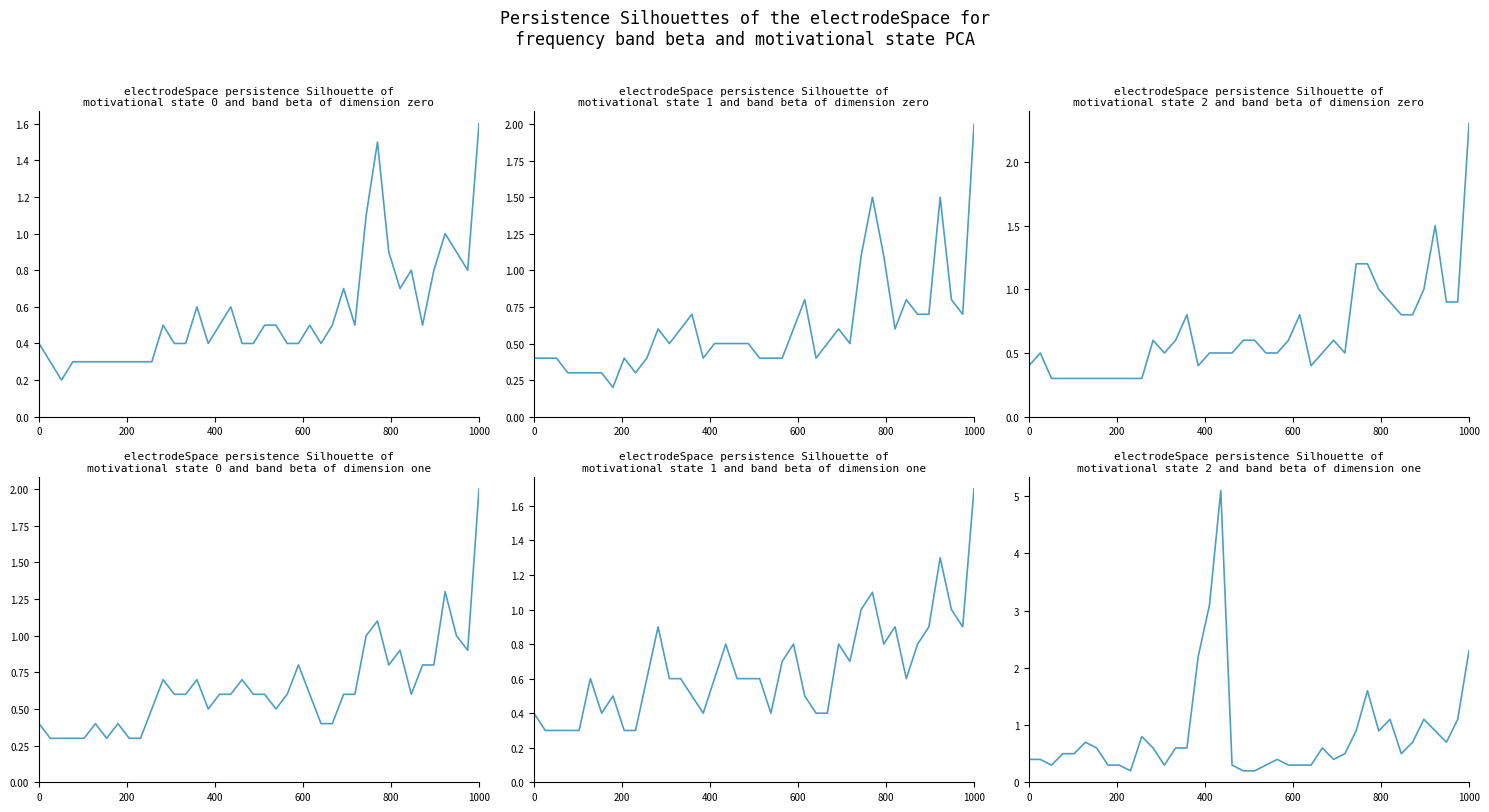

Reading left to right, list all the values displayed in this chart.

col_36: 0.4	0.3	0.2	0.3	0.3	0.3	0.3	0.3	0.3	0.3	0.3	0.5	0.4	0.4	0.6	0.4	0.5	0.6	0.4	0.4	0.5	0.5	0.4	0.4	0.5	0.4	0.5	0.7	0.5	1.1	1.5	0.9	0.7	0.8	0.5	0.8	1.0	0.9	0.8	1.6
col_38: 0.4	0.4	0.4	0.3	0.3	0.3	0.3	0.2	0.4	0.3	0.4	0.6	0.5	0.6	0.7	0.4	0.5	0.5	0.5	0.5	0.4	0.4	0.4	0.6	0.8	0.4	0.5	0.6	0.5	1.1	1.5	1.1	0.6	0.8	0.7	0.7	1.5	0.8	0.7	2.0
col_39: 0.4	0.5	0.3	0.3	0.3	0.3	0.3	0.3	0.3	0.3	0.3	0.6	0.5	0.6	0.8	0.4	0.5	0.5	0.5	0.6	0.6	0.5	0.5	0.6	0.8	0.4	0.5	0.6	0.5	1.2	1.2	1.0	0.9	0.8	0.8	1.0	1.5	0.9	0.9	2.3
col_40: 0.4	0.3	0.3	0.3	0.3	0.4	0.3	0.4	0.3	0.3	0.5	0.7	0.6	0.6	0.7	0.5	0.6	0.6	0.7	0.6	0.6	0.5	0.6	0.8	0.6	0.4	0.4	0.6	0.6	1.0	1.1	0.8	0.9	0.6	0.8	0.8	1.3	1.0	0.9	2.0
col_41: 0.4	0.3	0.3	0.3	0.3	0.6	0.4	0.5	0.3	0.3	0.6	0.9	0.6	0.6	0.5	0.4	0.6	0.8	0.6	0.6	0.6	0.4	0.7	0.8	0.5	0.4	0.4	0.8	0.7	1.0	1.1	0.8	0.9	0.6	0.8	0.9	1.3	1.0	0.9	1.7
col_45: 0.4	0.4	0.3	0.5	0.5	0.7	0.6	0.3	0.3	0.2	0.8	0.6	0.3	0.6	0.6	2.2	3.1	5.1	0.3	0.2	0.2	0.3	0.4	0.3	0.3	0.3	0.6	0.4	0.5	0.9	1.6	0.9	1.1	0.5	0.7	1.1	0.9	0.7	1.1	2.3